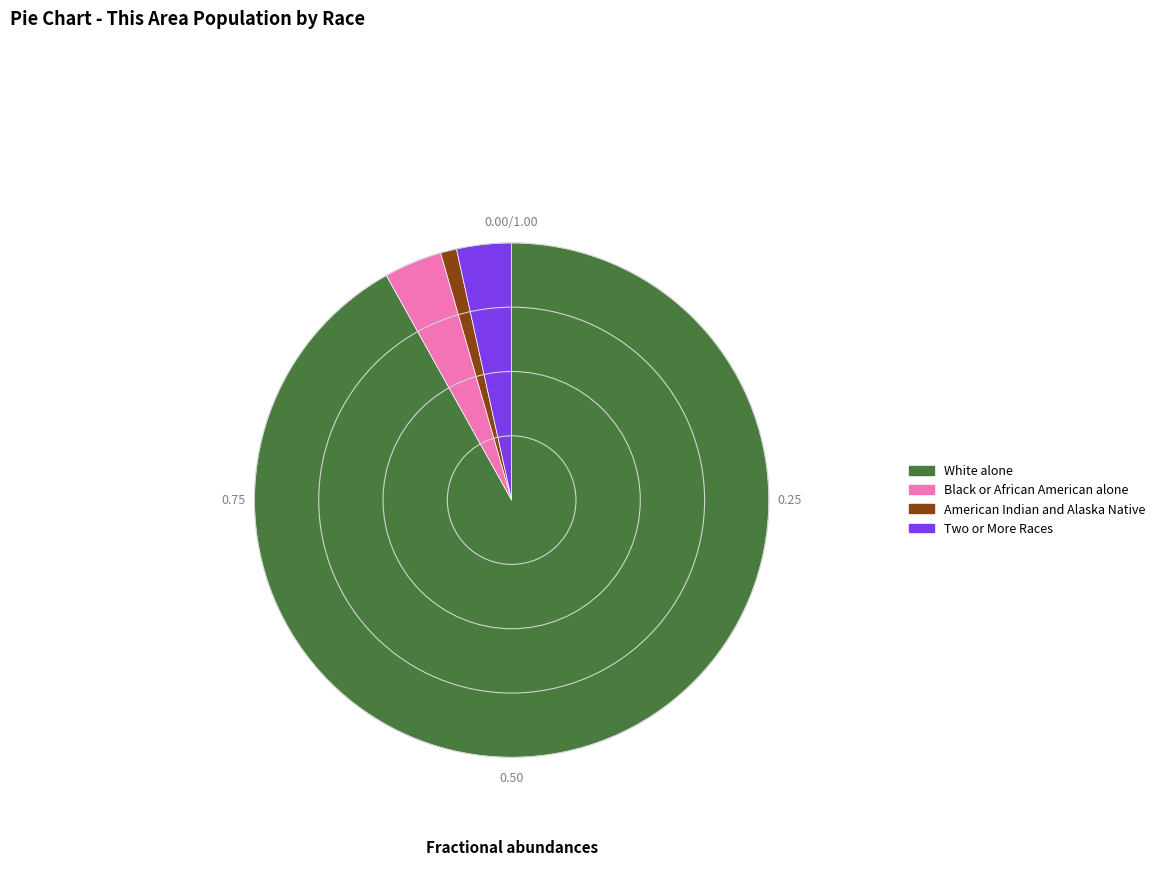

Does any single category account for the majority?

Yes